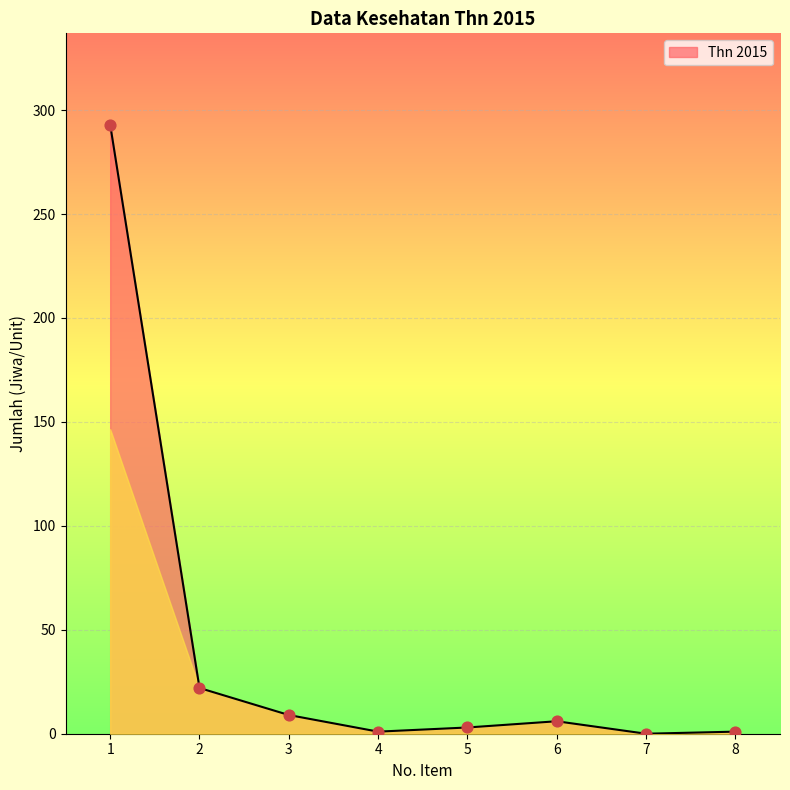

Approximately how many times larger is the value at 2 compared to 4?

22.0